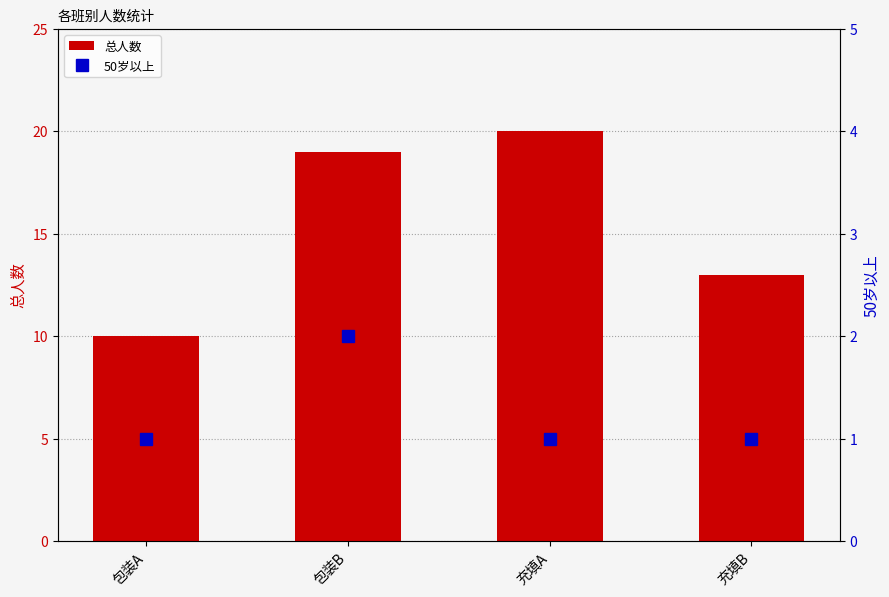

List the labels in order of 50岁以上 value, largest first.

包装B, 包装A, 充填A, 充填B